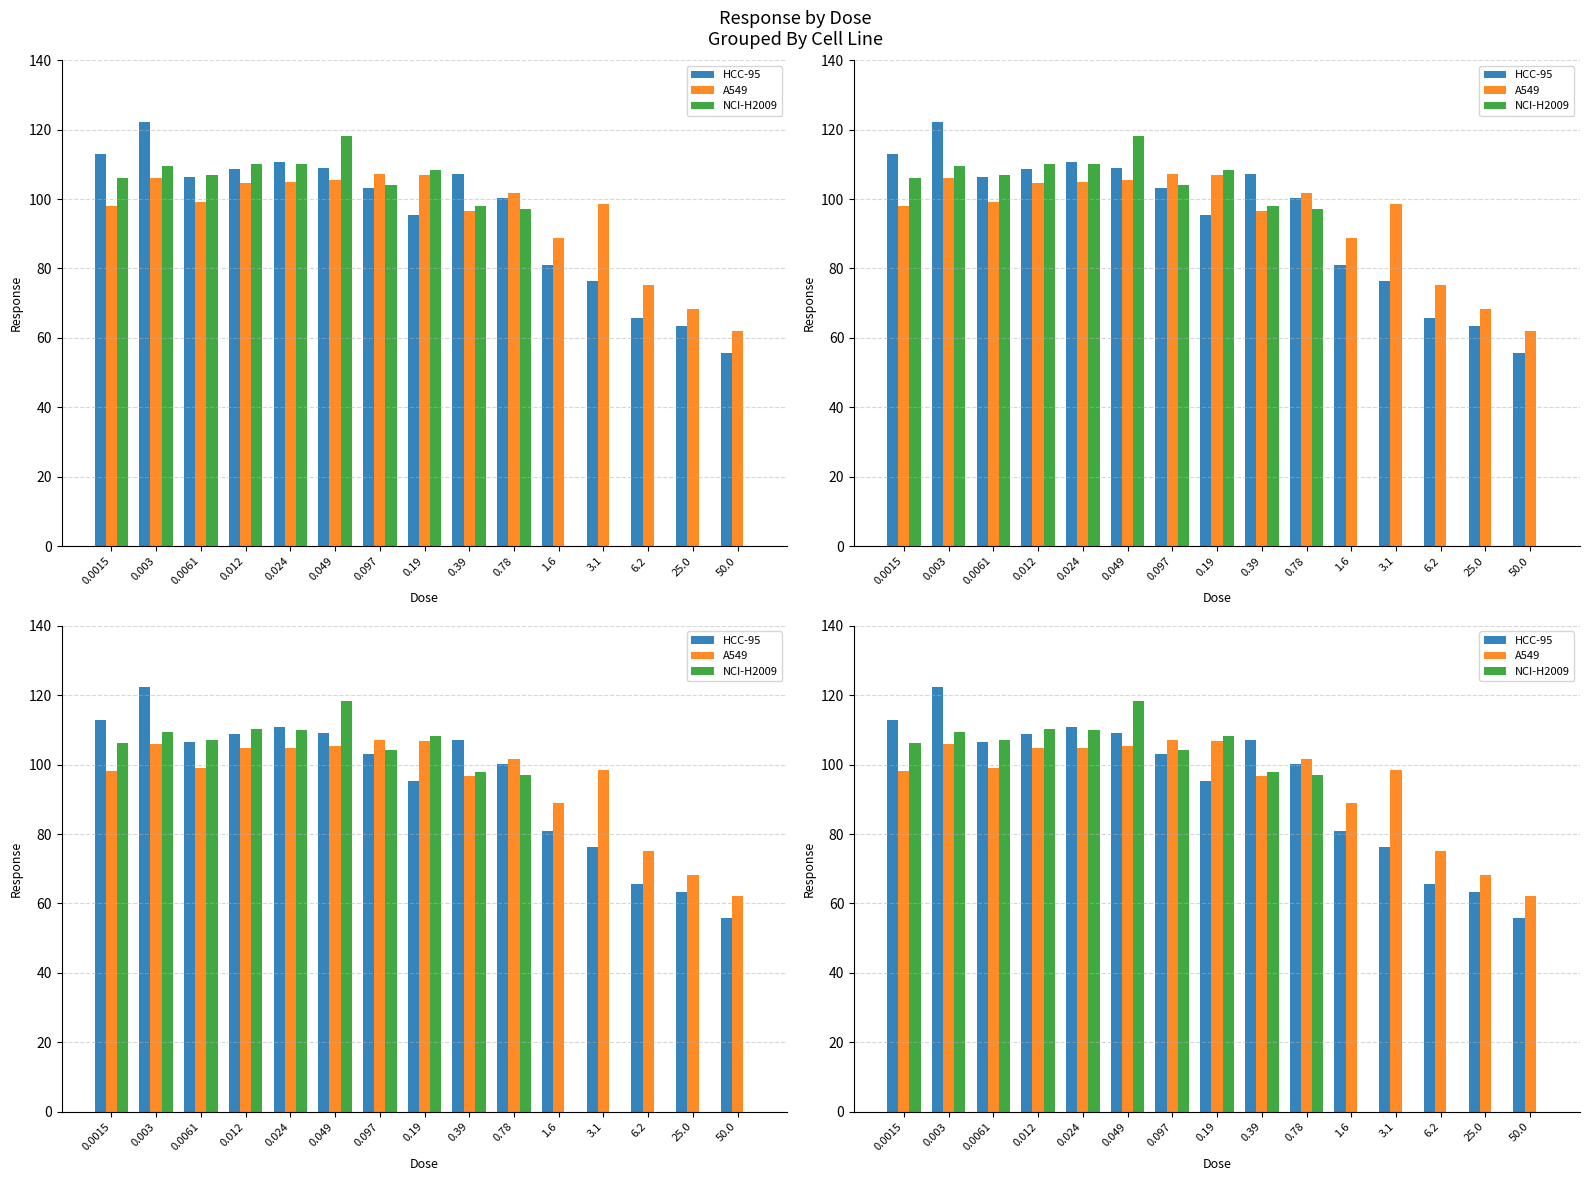

At 0.0015, list the series in order from smallest to largest.

A549, NCI-H2009, HCC-95